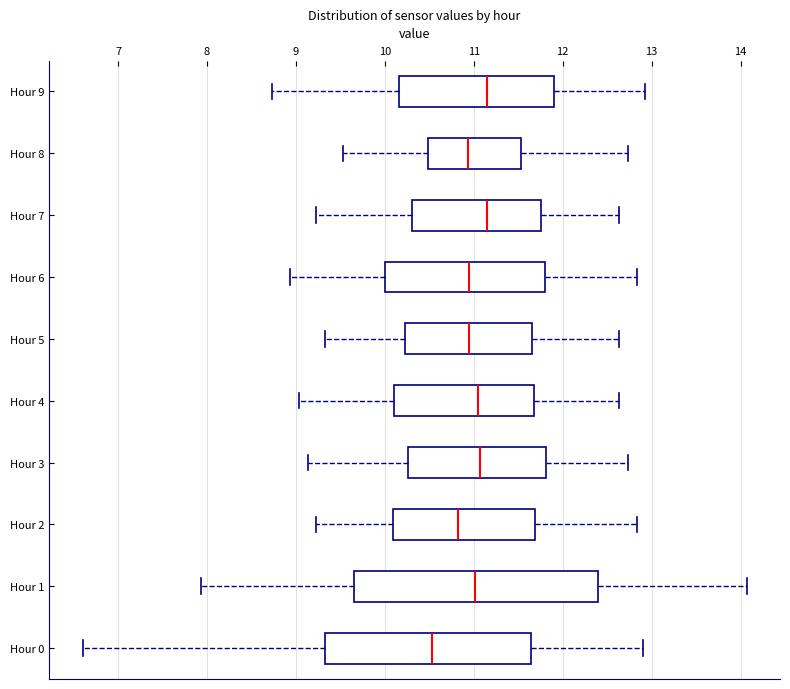

Which box has the furthest to the left median line?

Hour 0